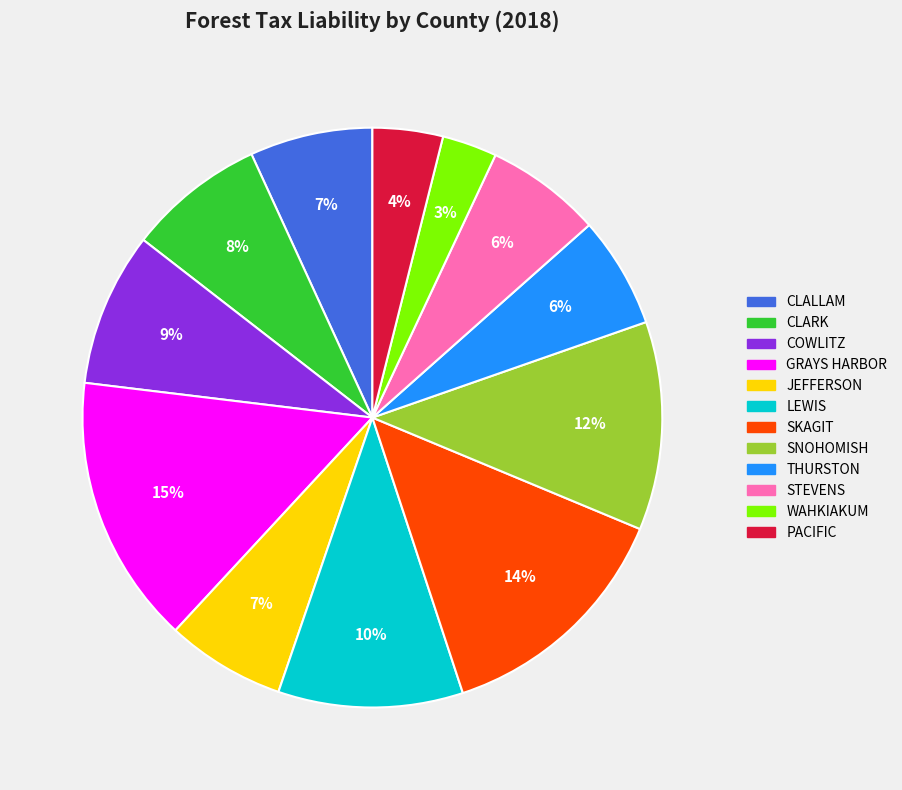

Does any single category account for the majority?

No